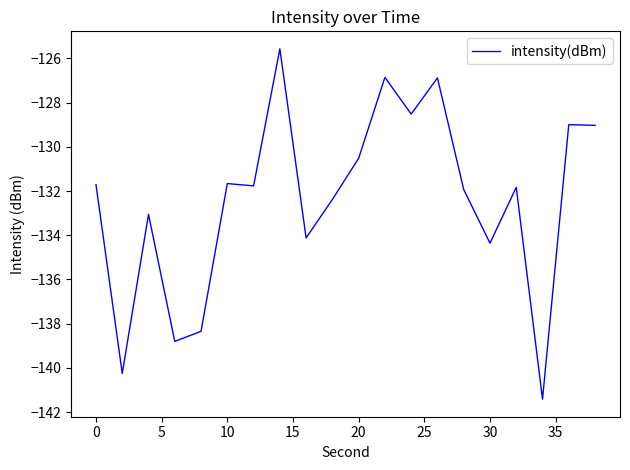

What is the difference between the maximum and minimum values?

15.9